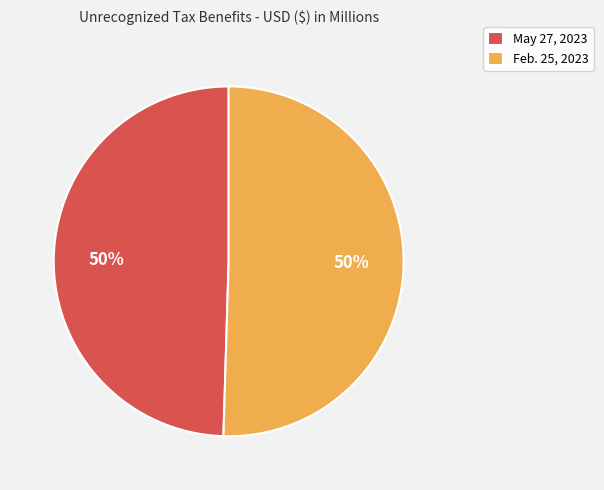

How many segments does this pie chart have?

2